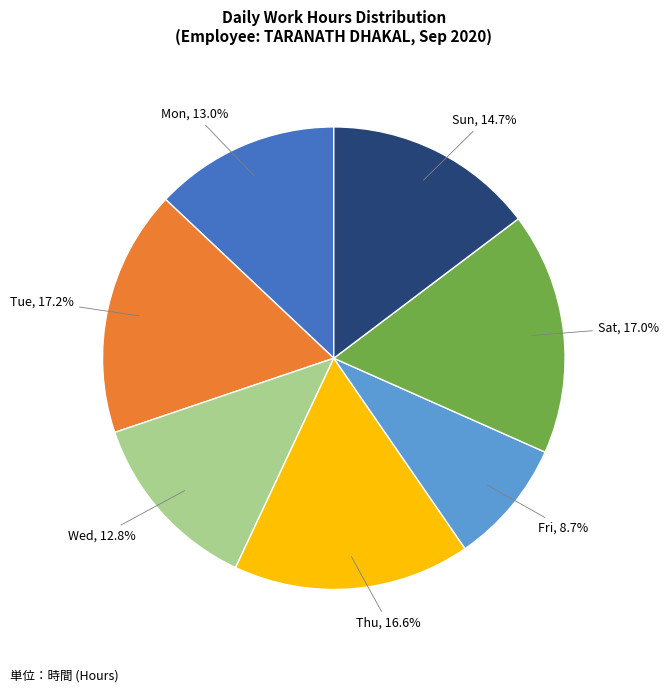

What is the ratio of the value at Tue to the value at Wed?

1.3